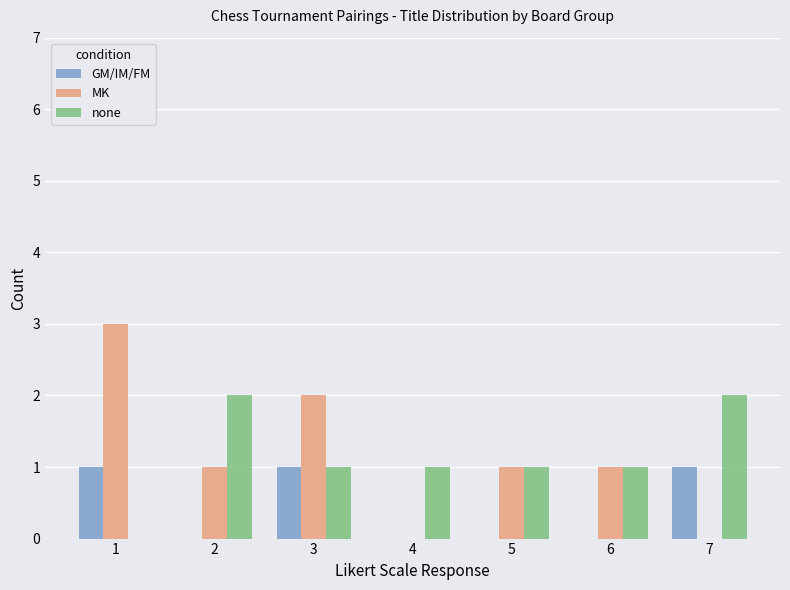

What are all the series names shown in the legend?

GM/IM/FM, MK, none